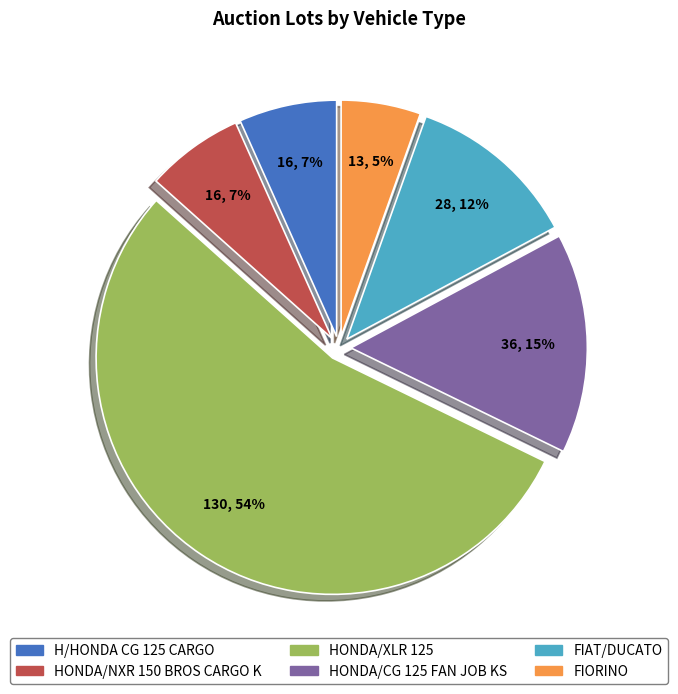

True or false: HONDA/XLR 125 accounts for 54% of the total.

True